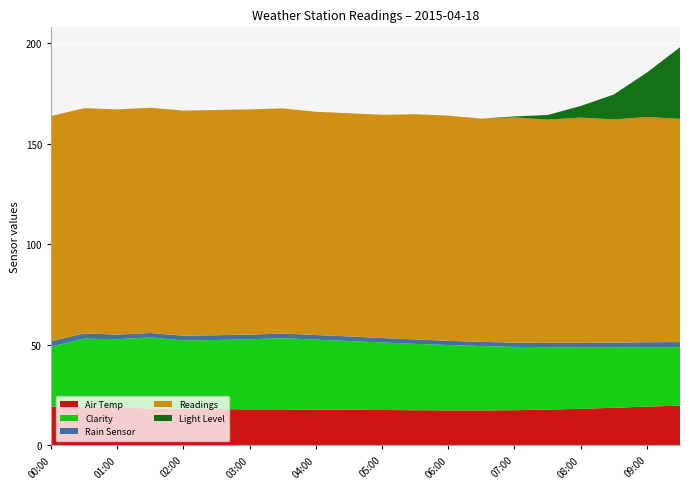

Reading left to right, what are all the values shown in this chart?

Air Temp: 19.3	19.2	18.8	18.4	18.2	18.1	17.9	17.9	17.8	17.7	17.6	17.5	17.4	17.4	17.5	17.8	18.2	18.7	19.3	19.8
Clarity: 29.8	33.9	34.0	35.3	34.0	34.3	34.9	35.4	34.8	34.2	33.6	33.0	32.5	32.0	31.5	31.0	30.5	30.0	29.5	29.0
Rain Sensor: 2.7	2.6	2.3	2.2	2.3	2.4	2.3	2.3	2.3	2.3	2.2	2.2	2.1	2.1	2.1	2.2	2.3	2.4	2.5	2.6
Readings: 112.0	112.0	112.0	112.0	112.0	112.0	112.0	112.0	111.0	111.0	111.0	112.0	112.0	111.0	112.0	111.0	112.0	111.0	112.0	111.0
Light Level: 0.0	0.0	0.0	0.0	0.0	0.0	0.0	0.0	0.0	0.0	0.0	0.0	0.0	0.0	0.5	2.3	5.8	12.4	22.1	35.6